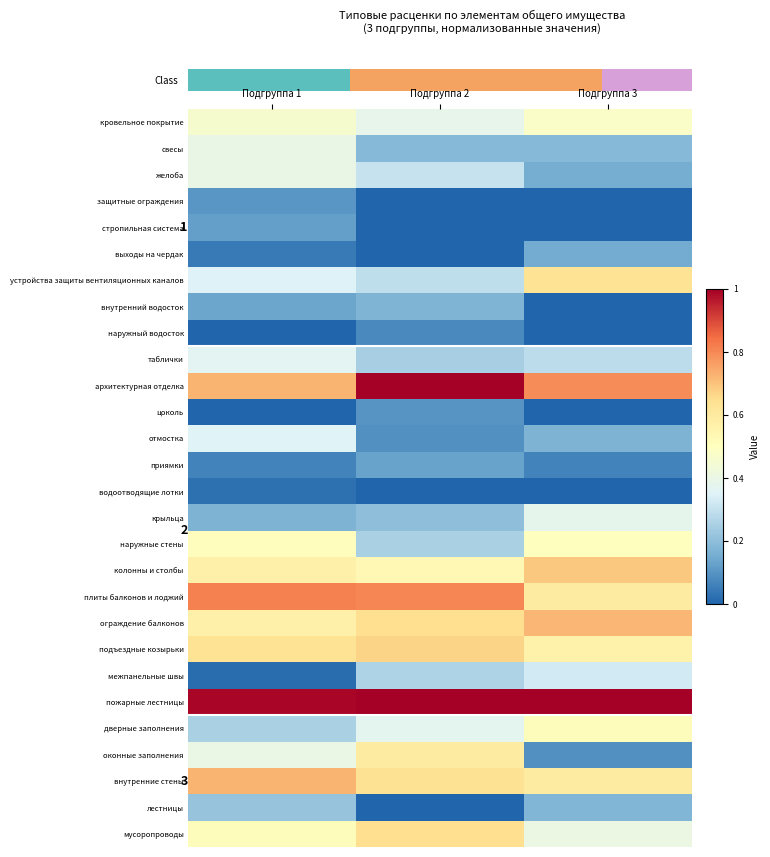

Between Подгруппа 1 and Подгруппа 2, which is larger?

Подгруппа 1